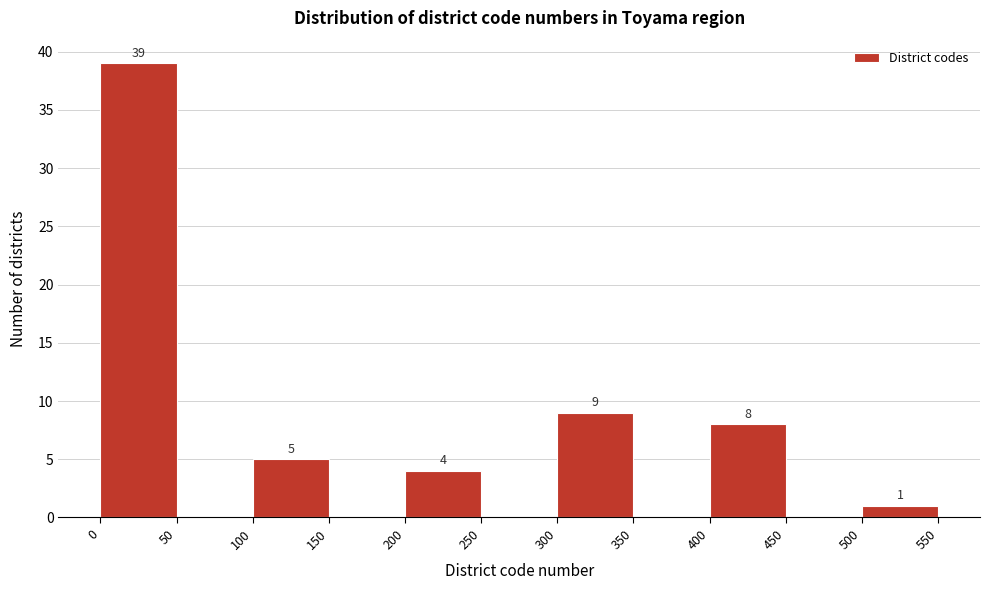

Over which range of the x-axis is the bar tallest?

0 to 50